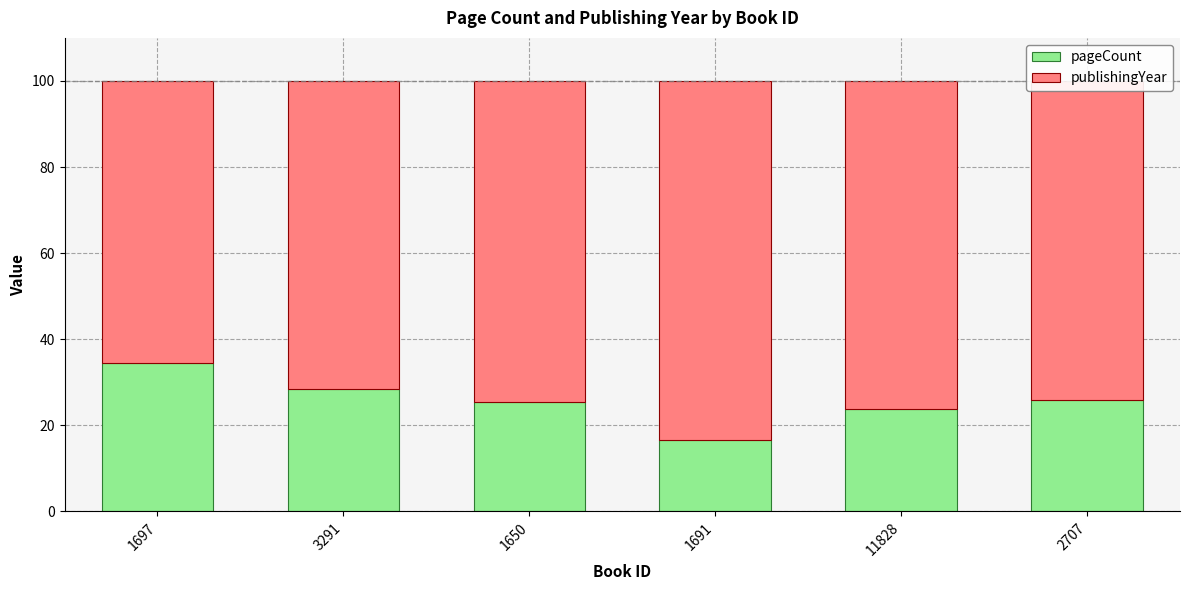

Read the pageCount value at 1697.

34.5